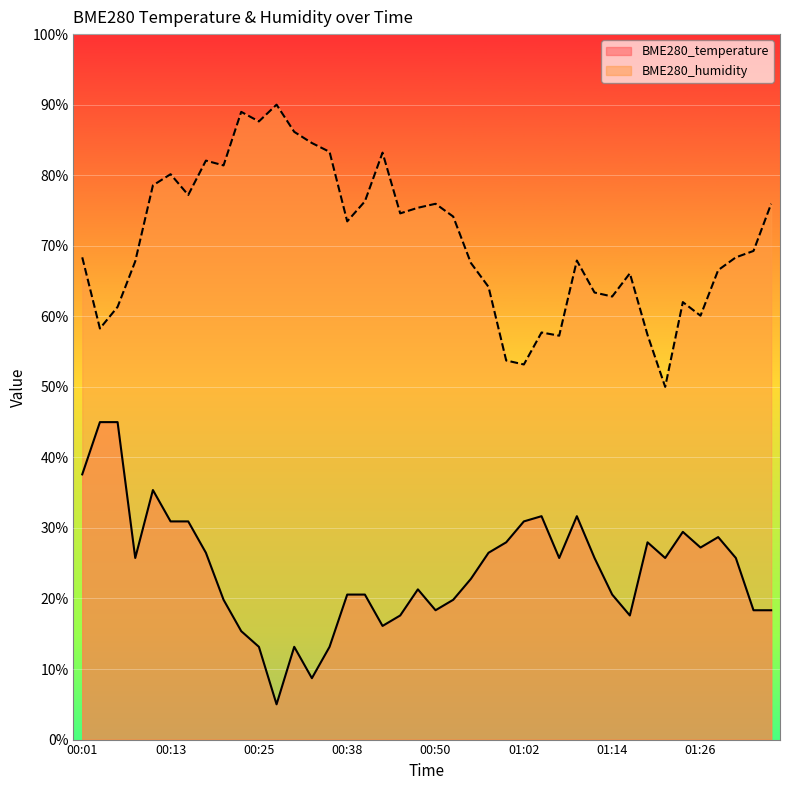

What is the label of the 33rd point from the right?

00:18